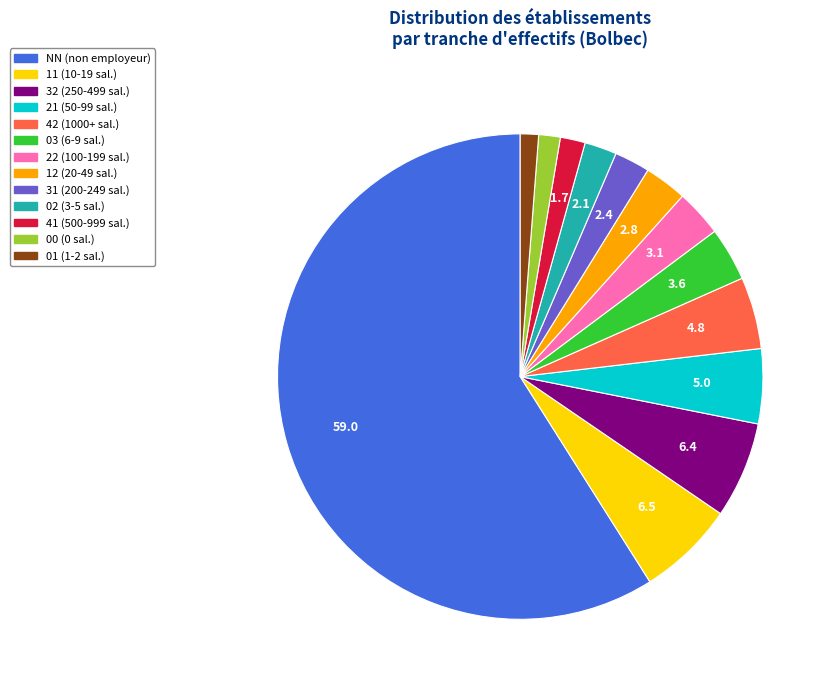

True or false: 03 (6-9 sal.) accounts for 4% of the total.

True